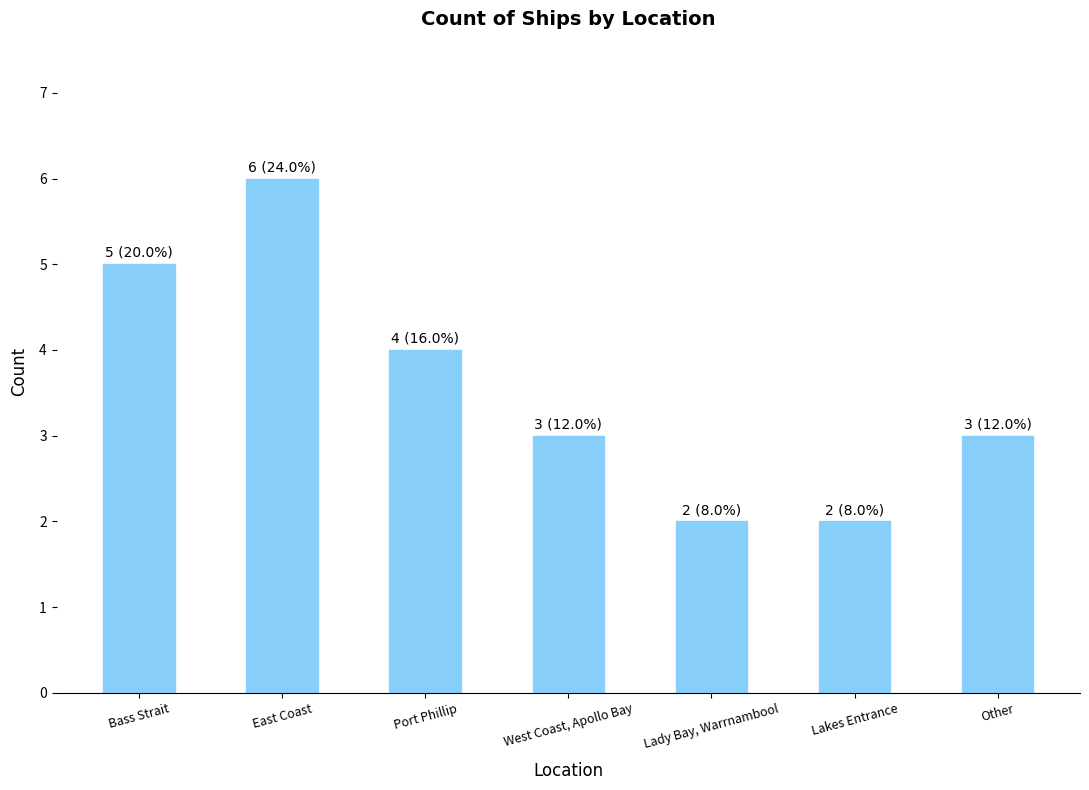

Reading left to right, what are all the values shown in this chart?

Bass Strait=5	East Coast=6	Port Phillip=4	West Coast, Apollo Bay=3	Lady Bay, Warrnambool=2	Lakes Entrance=2	Other=3